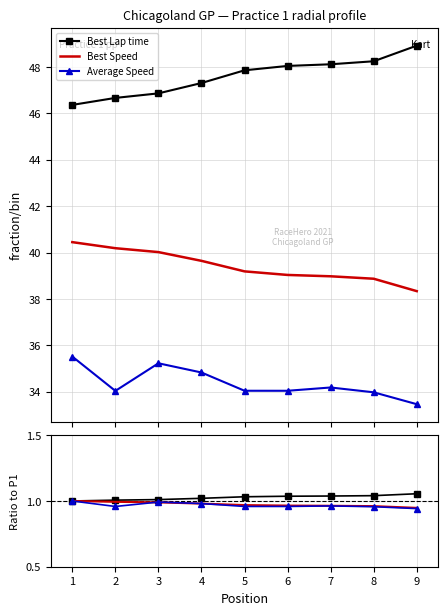

True or false: Average Speed and Best Lap time intersect in this chart.

False